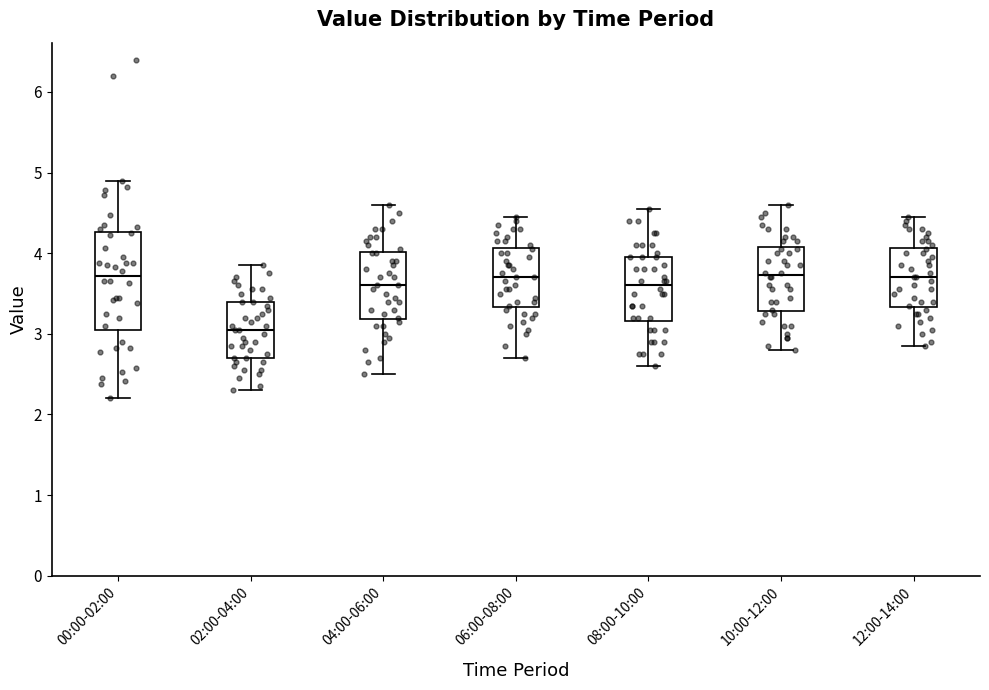

Comparing the boxes themselves (not the whiskers), which one is the tallest?

00:00-02:00